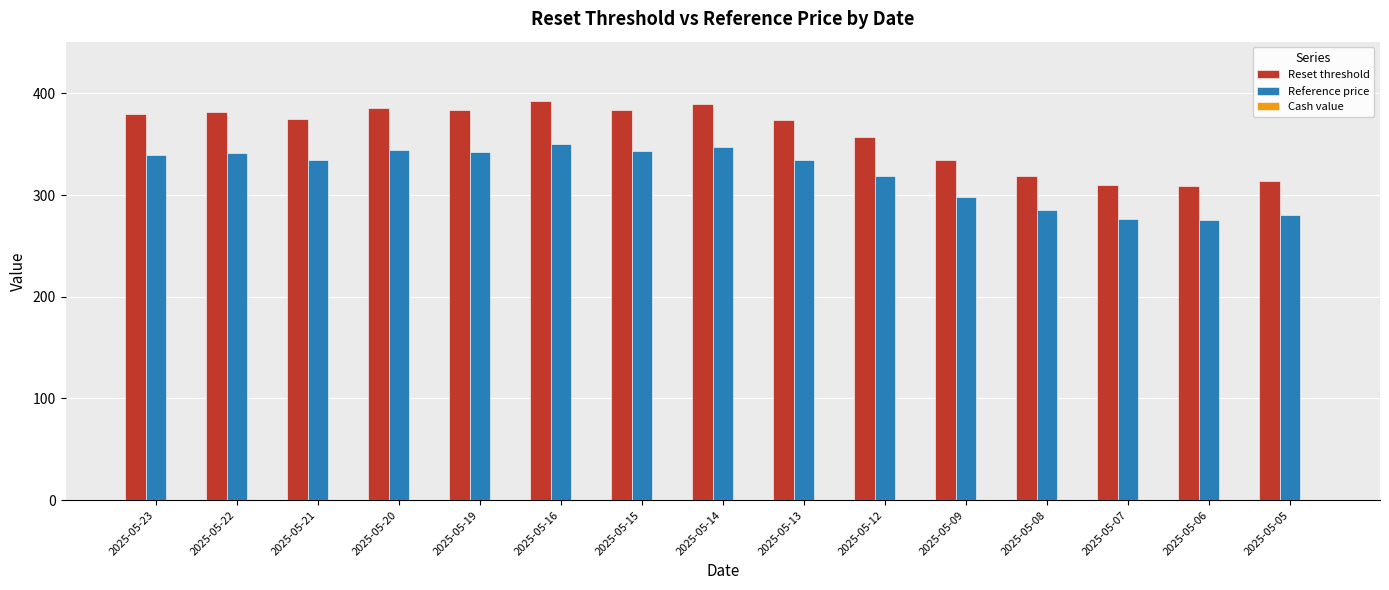

The value of Reset threshold at 2025-05-15 is 384.0. True or false?

True